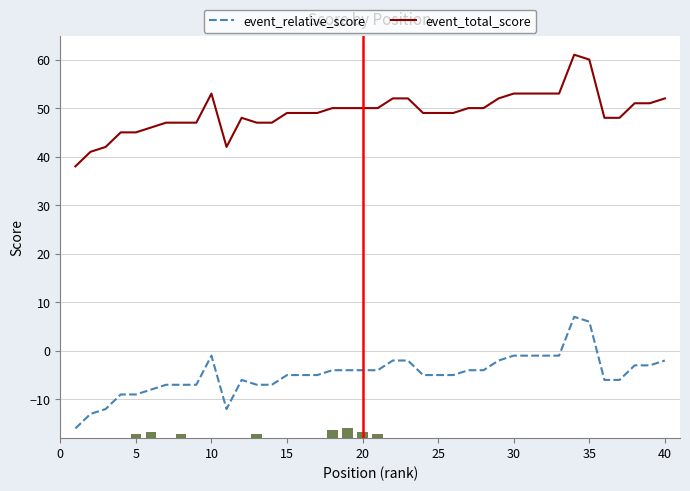

True or false: event_relative_score and event_total_score intersect in this chart.

False